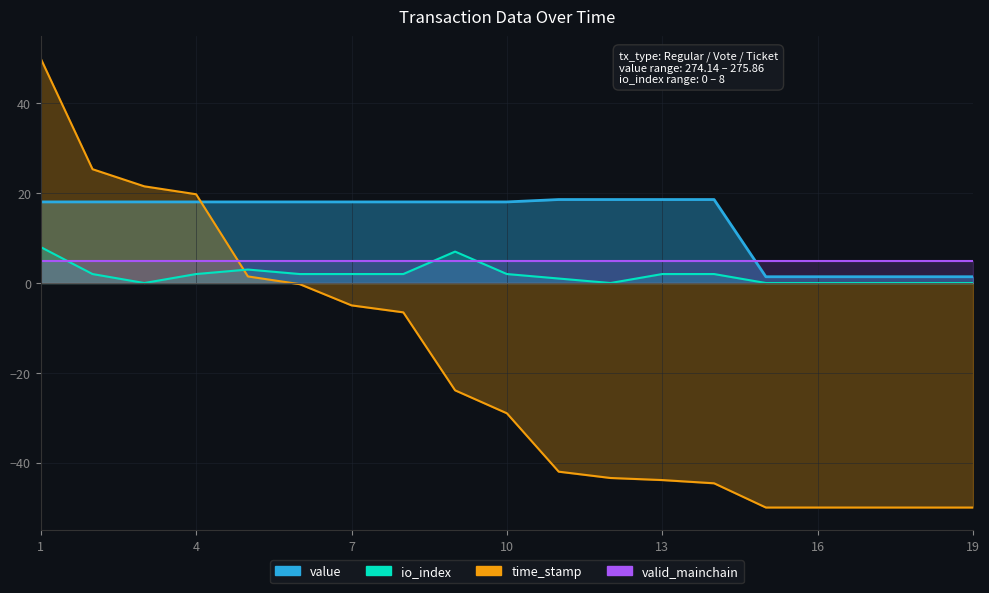

At which category does the chart reach its peak across all series?

1